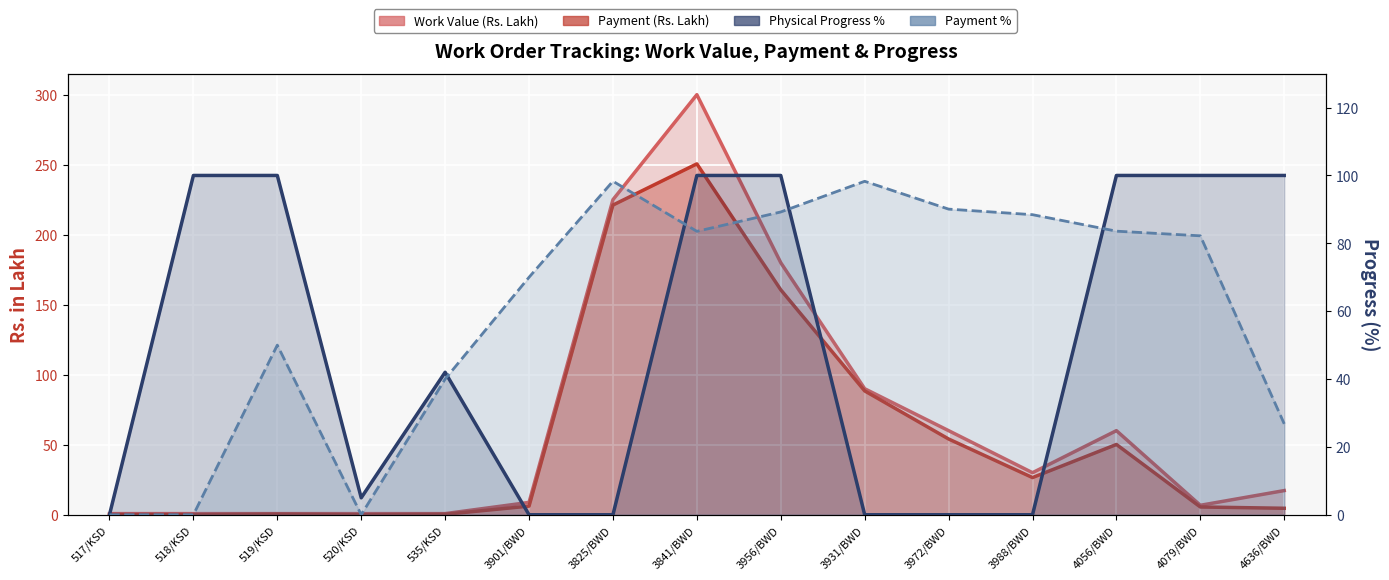

What is the spread (max minus min) of values at 3901/BWD?

70.0